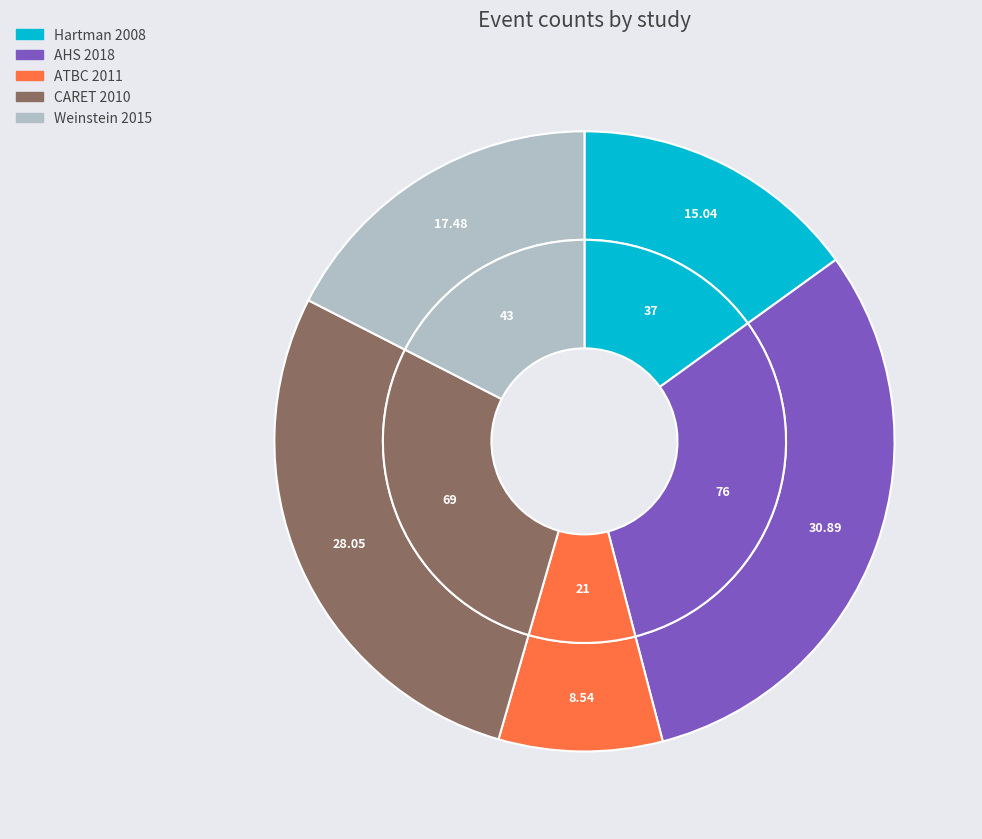

To the nearest percent, what portion does CARET 2010 represent?

28%